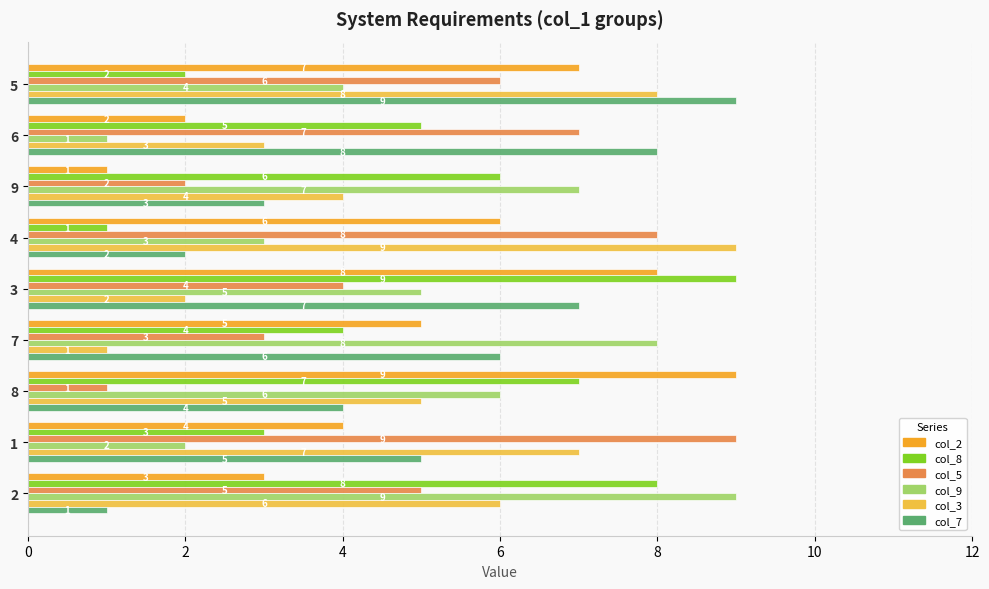

Rank the categories by col_9 value from lowest to highest.

6, 1, 4, 5, 3, 8, 9, 7, 2